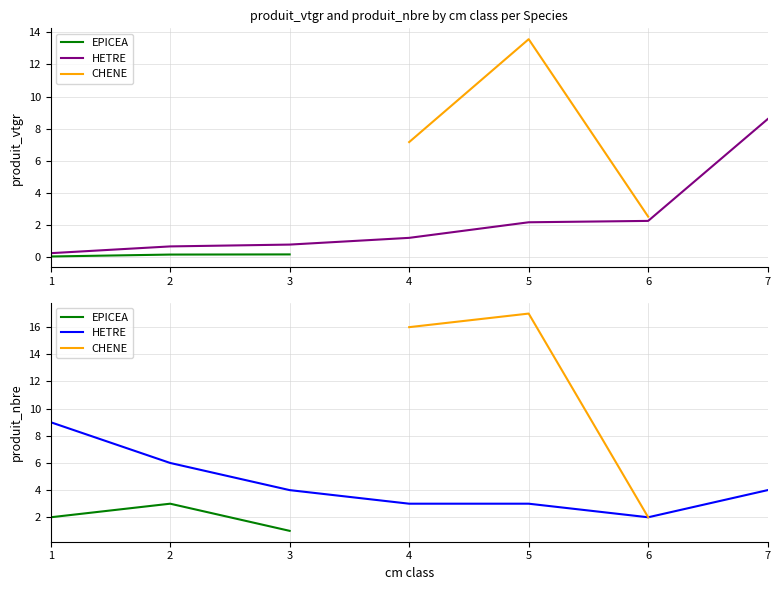

What is the maximum value shown in the chart?

17.0